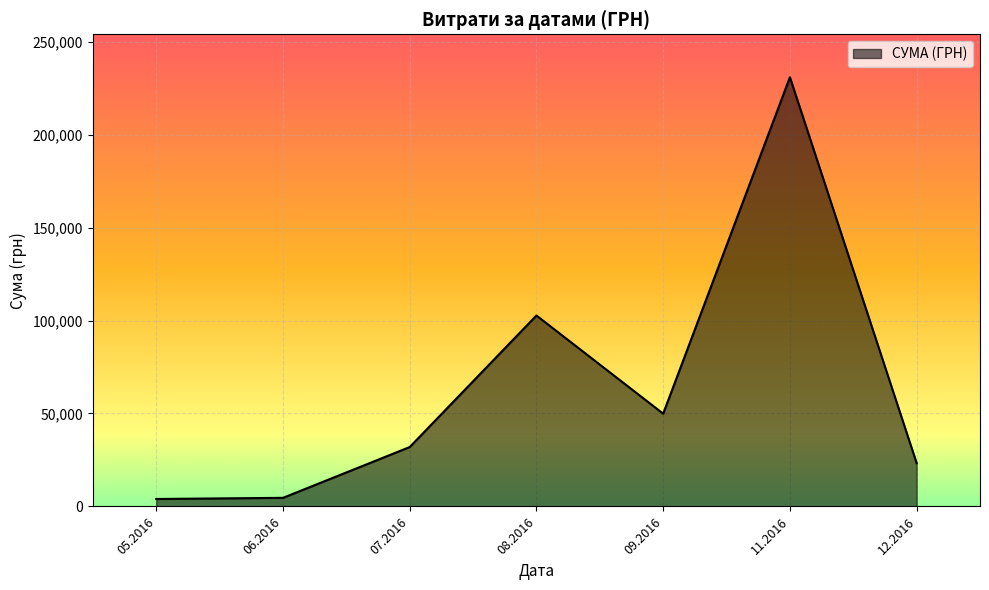

What is the average value?

63901.7